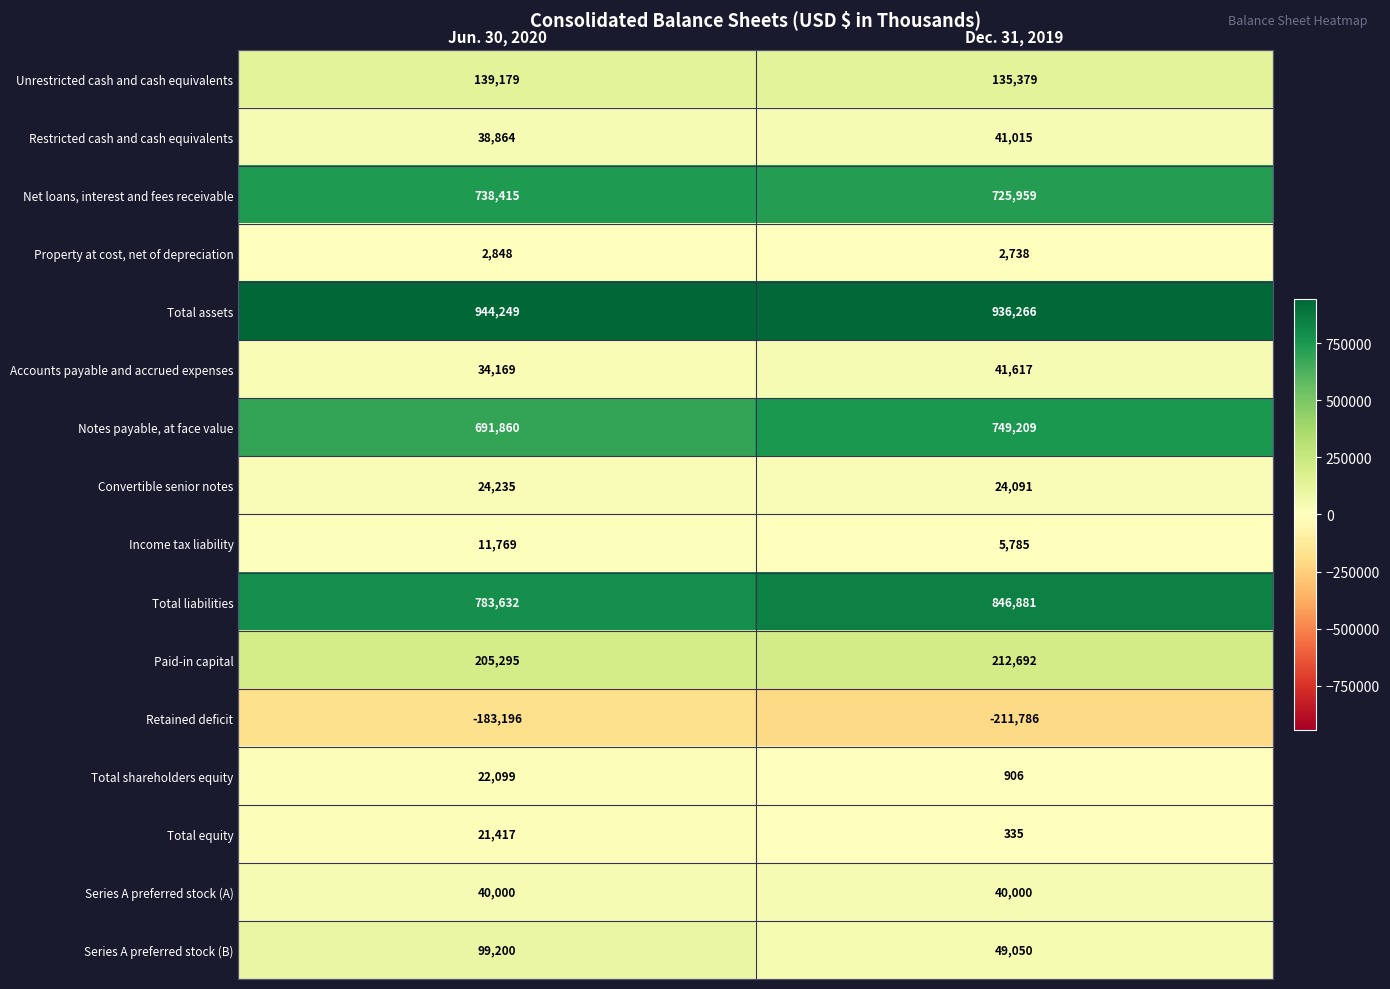

What is the approximate value of Restricted cash and cash equivalents at Dec. 31, 2019, to the nearest 10?

41020